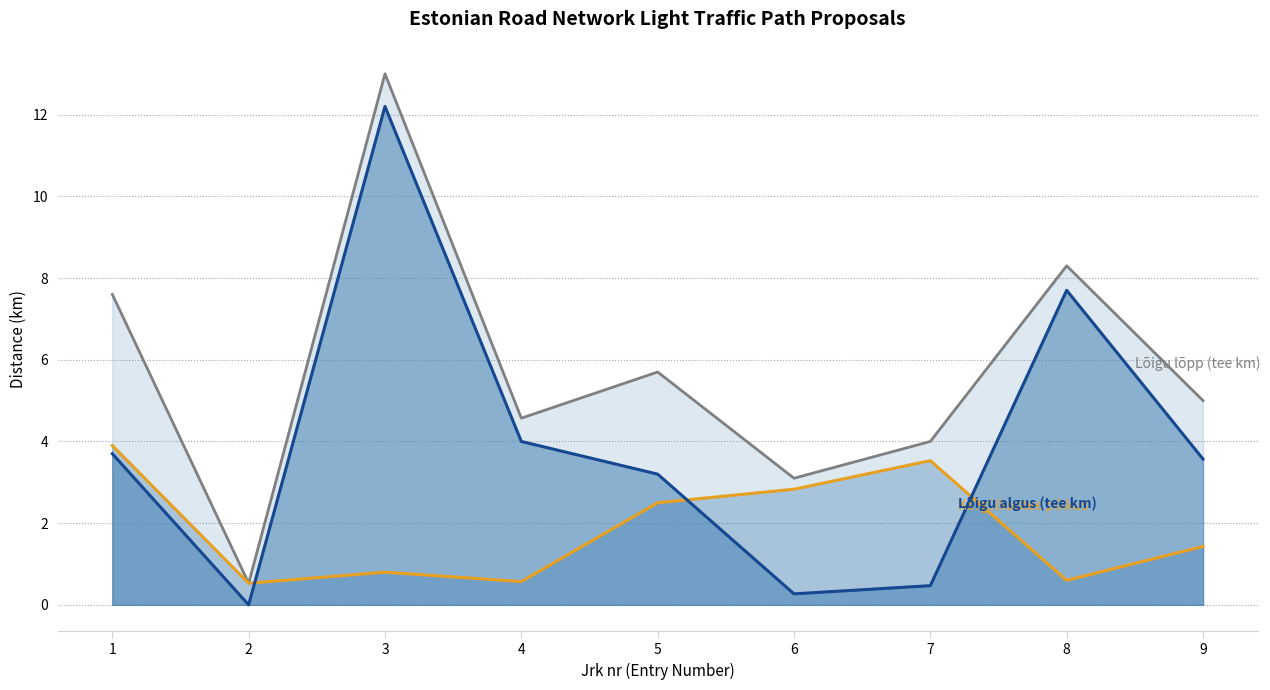

What is the minimum value for Kergliikustee pikkus?

0.5